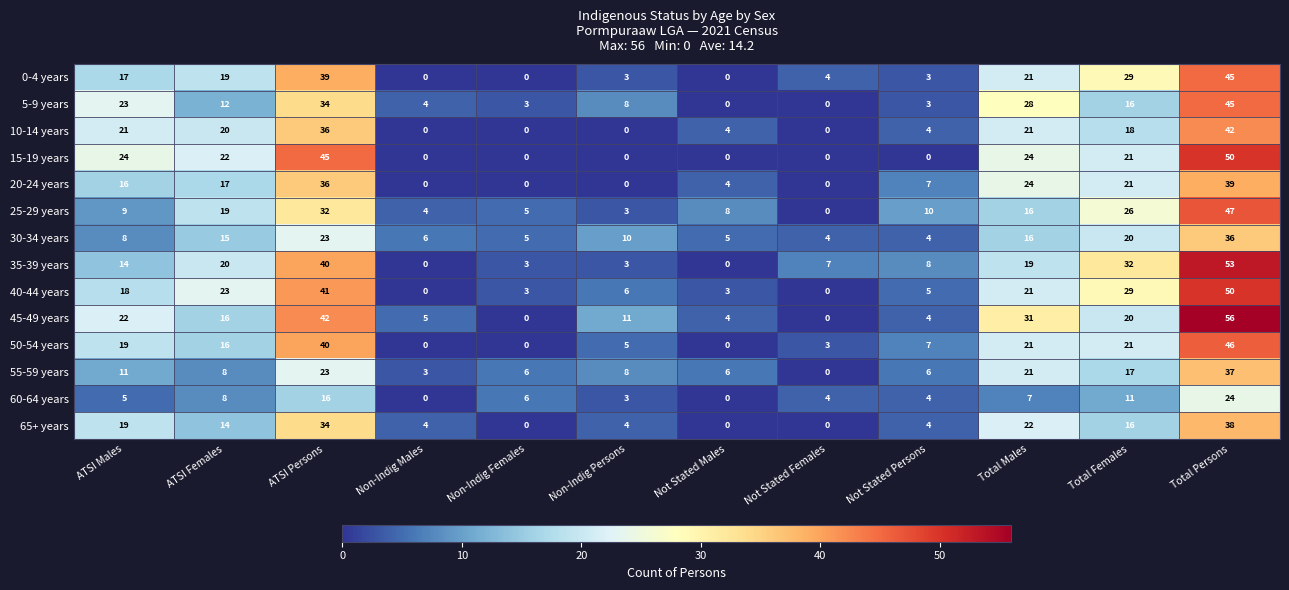

Where is 35-39 years nearest to the value 26?

ATSI Females